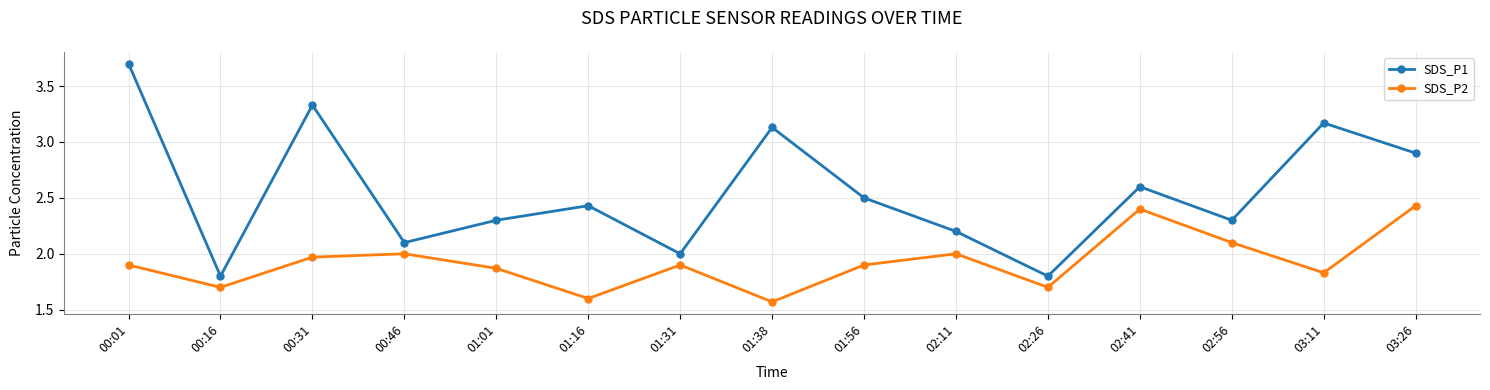

What is the sum of all SDS_P2 values?

28.9